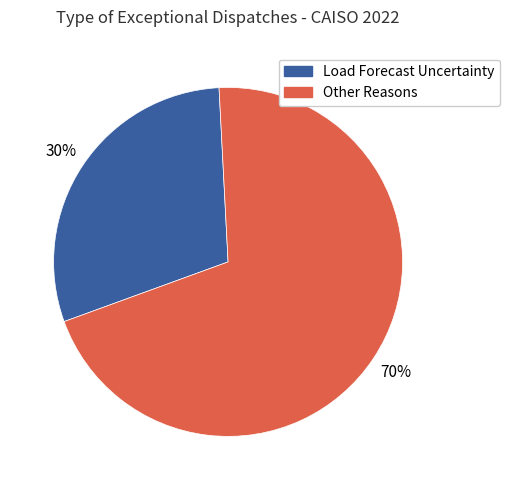

Does any single category account for the majority?

Yes